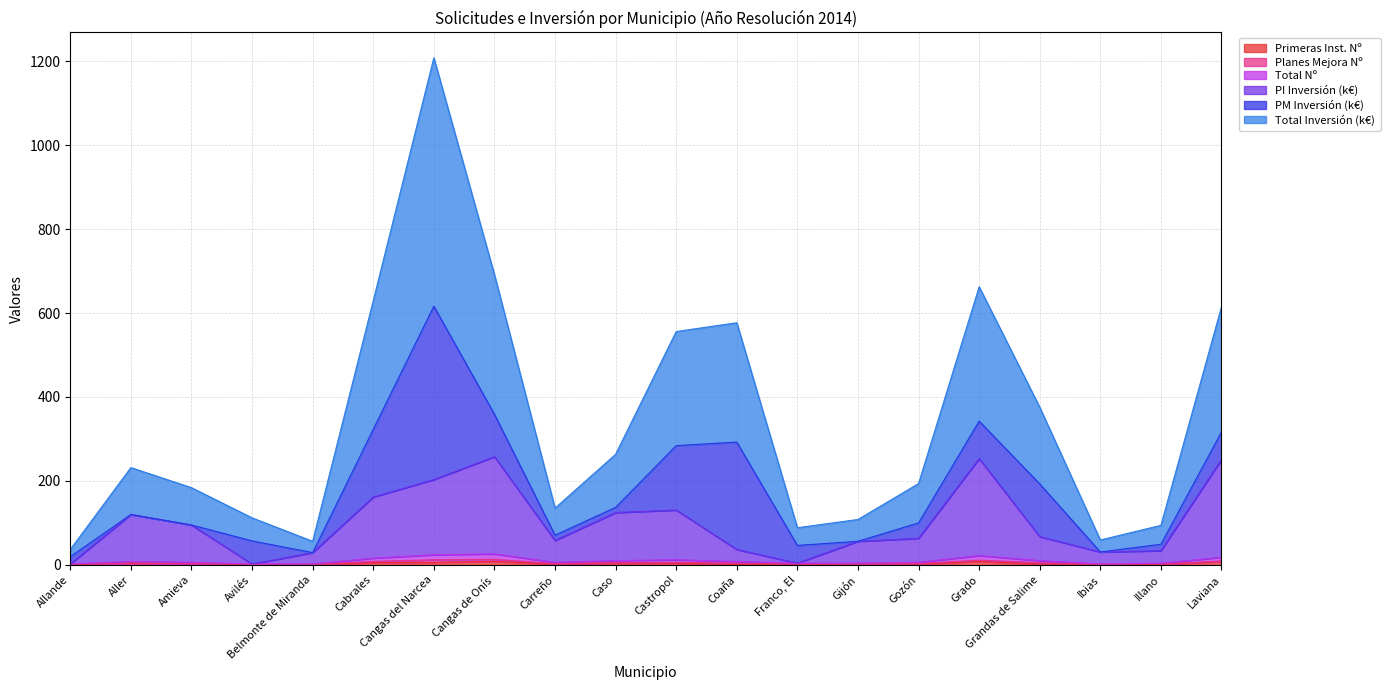

Does the chart display data point markers on the line(s)?

No